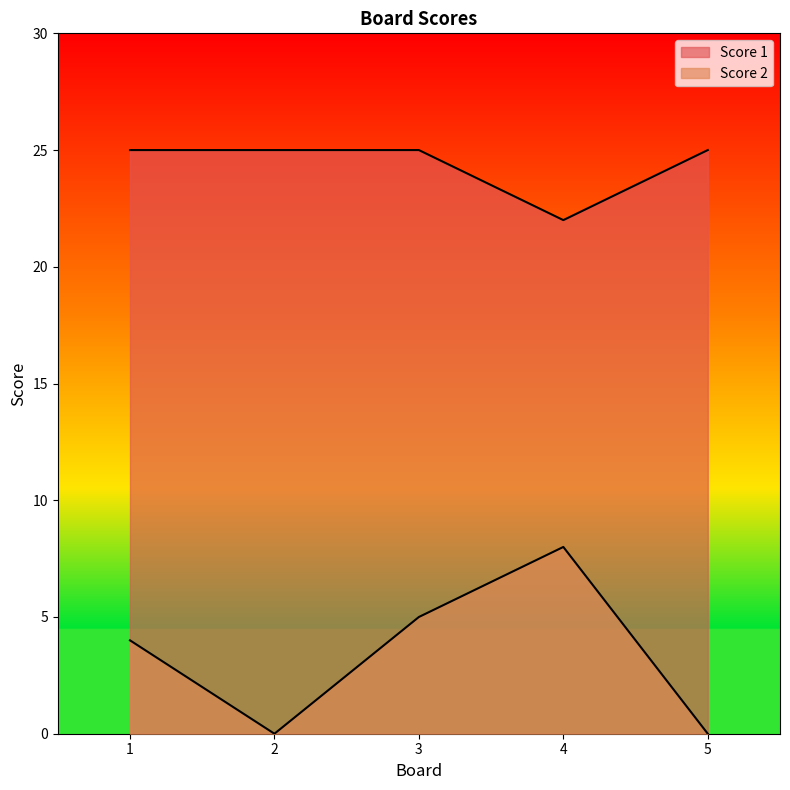

How many Score 2 values are between 0 and 5?

4